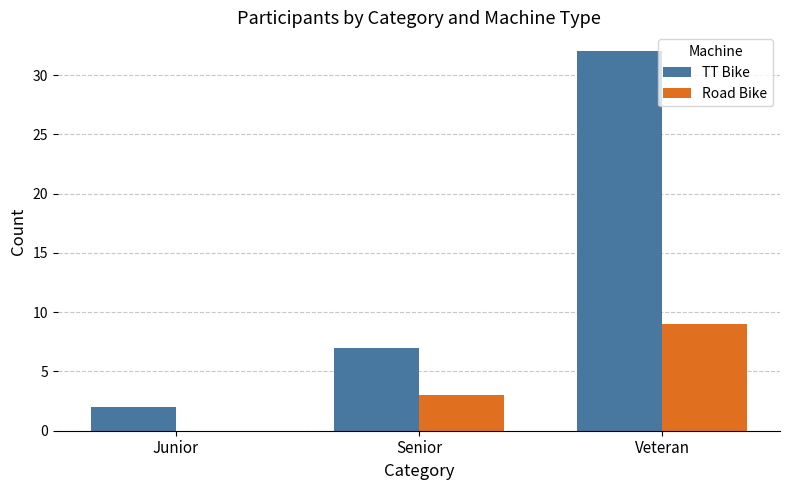

Where is TT Bike nearest to the value 17?

Senior